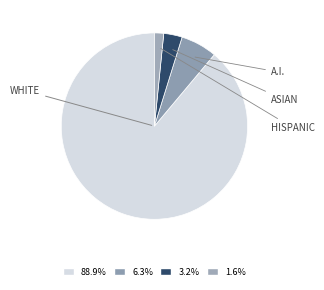

How many segments does this pie chart have?

4